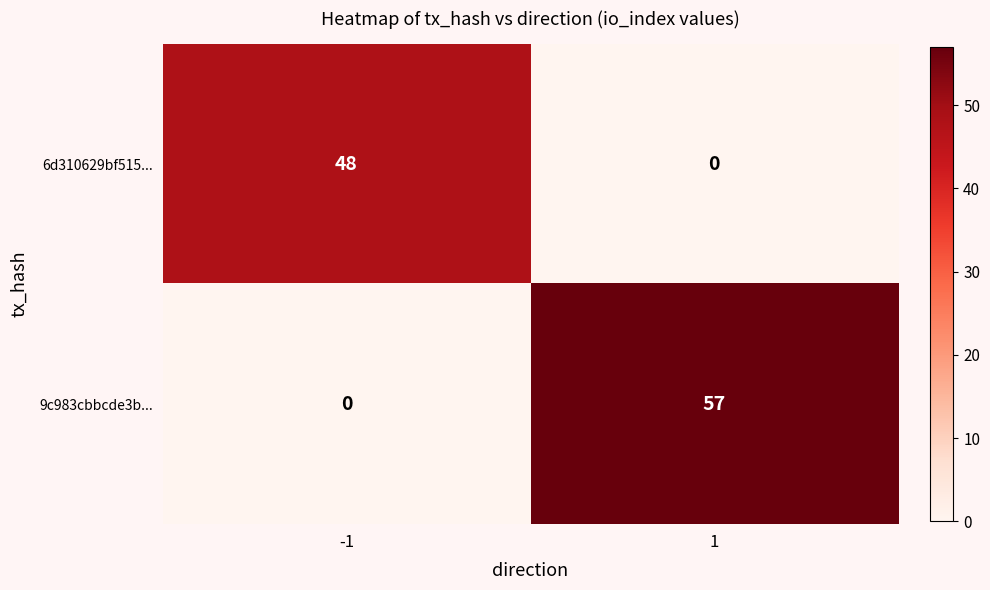

Which series has the largest range (max minus min)?

9c983cbbcde3b...